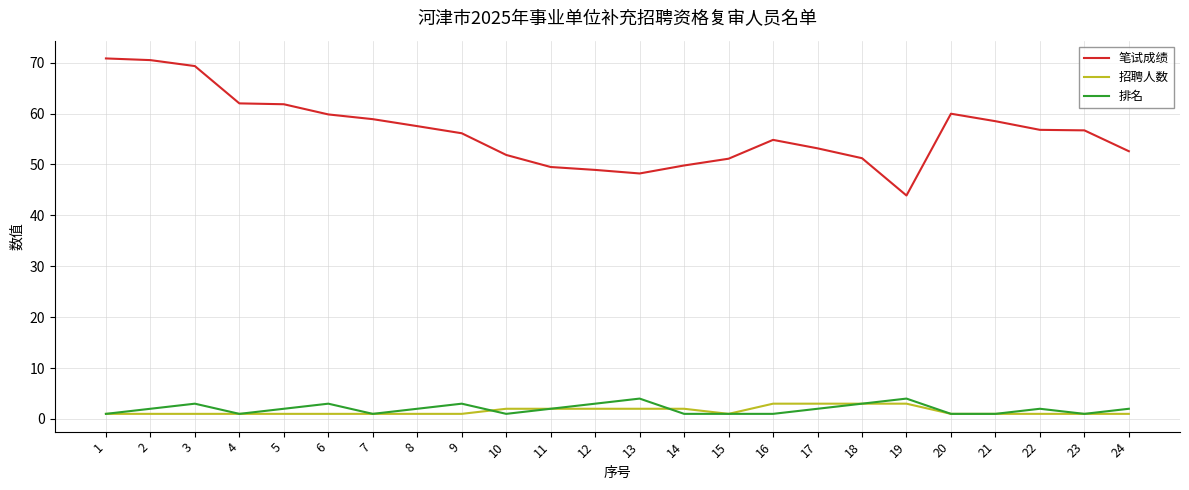

Is the value of 招聘人数 at 14 greater than the value of 笔试成绩 at 2?

No